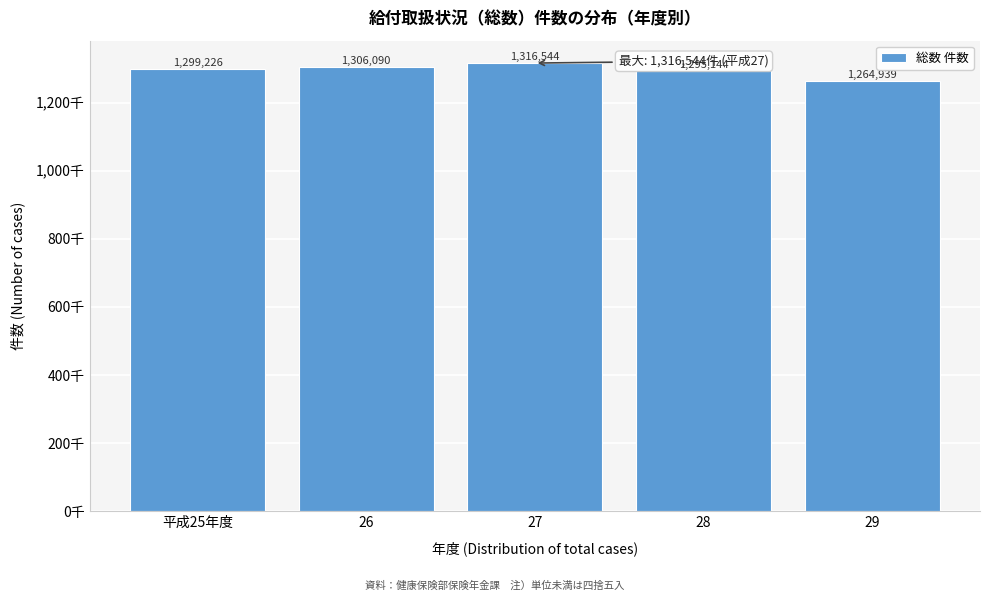

Are the bars horizontal?

No